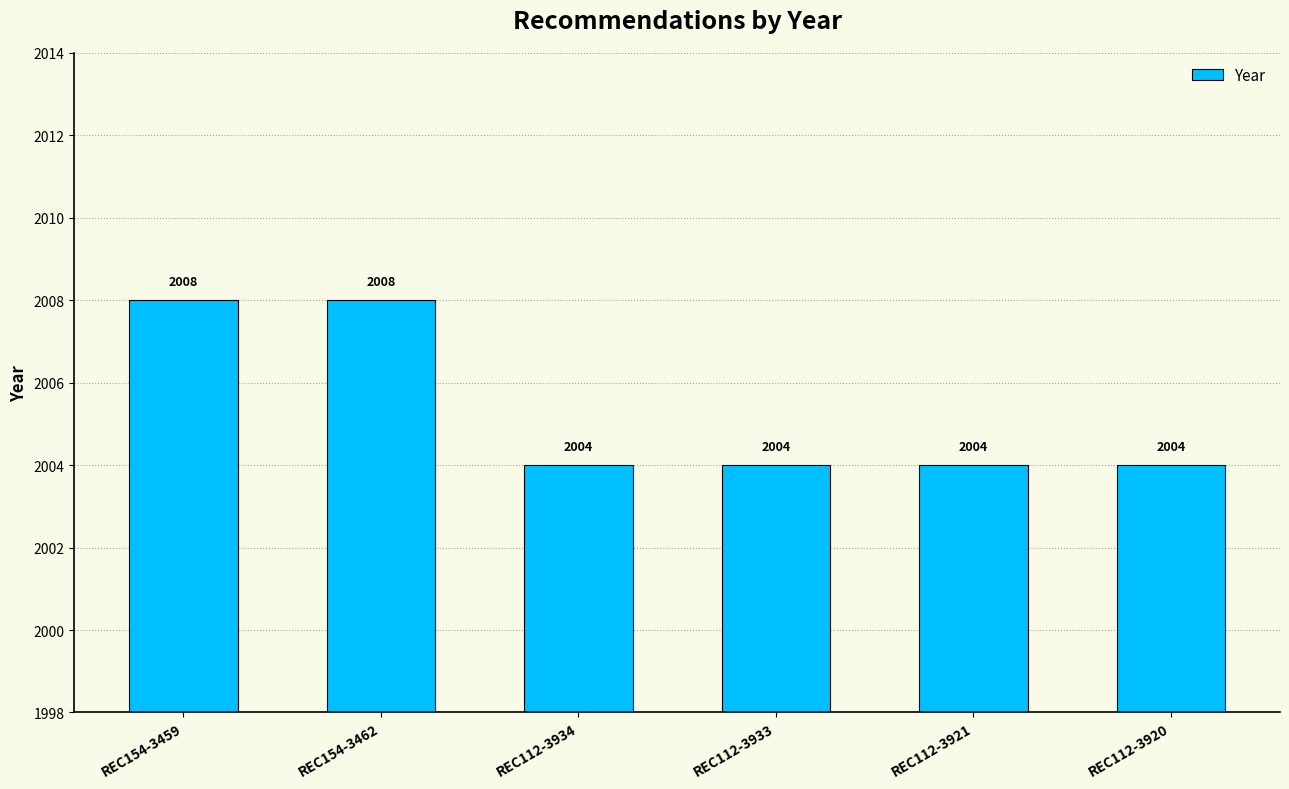

Is it true that the value at REC112-3933 is 1275?

False